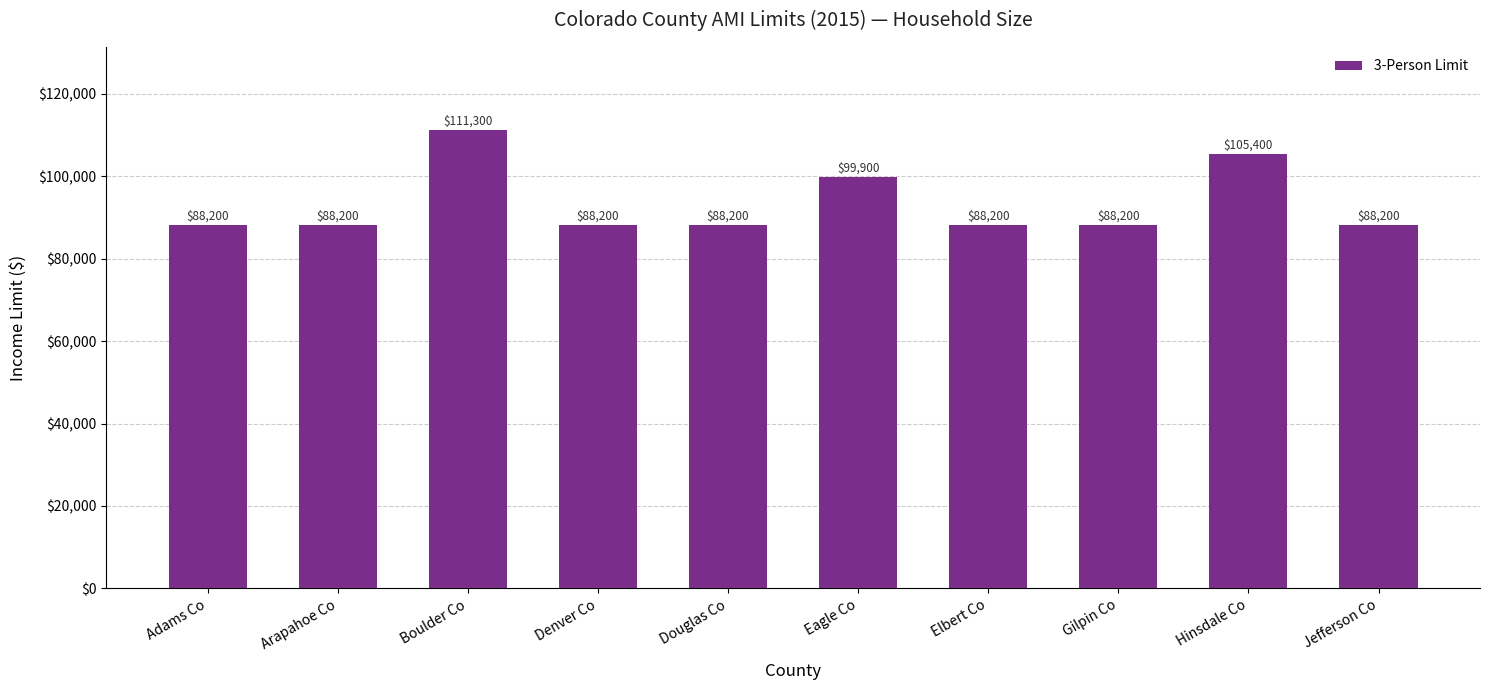

What is the difference between the maximum and minimum values?

23100